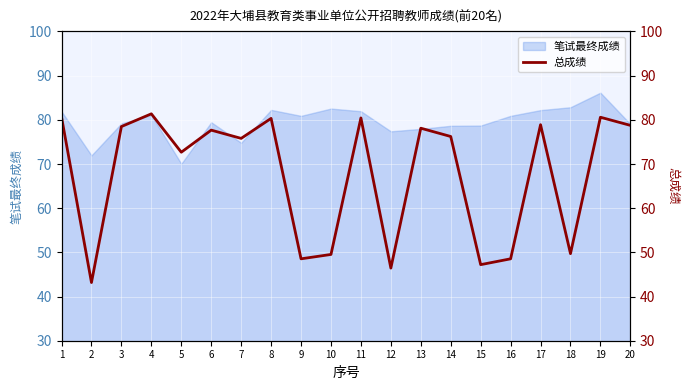

The value at 17 is 110.5. True or false?

False